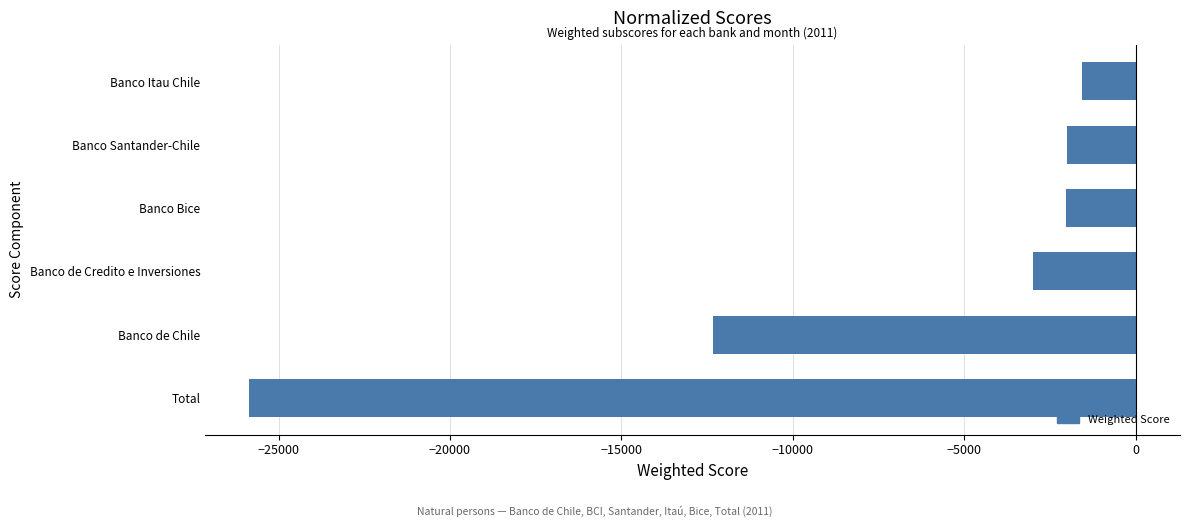

Between Banco de Credito e Inversiones and Total, which is larger?

Banco de Credito e Inversiones